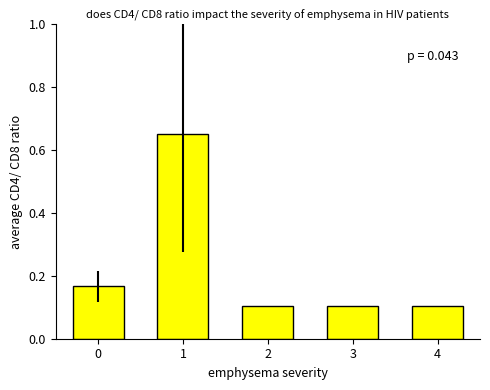

How many bars are there in total?

5